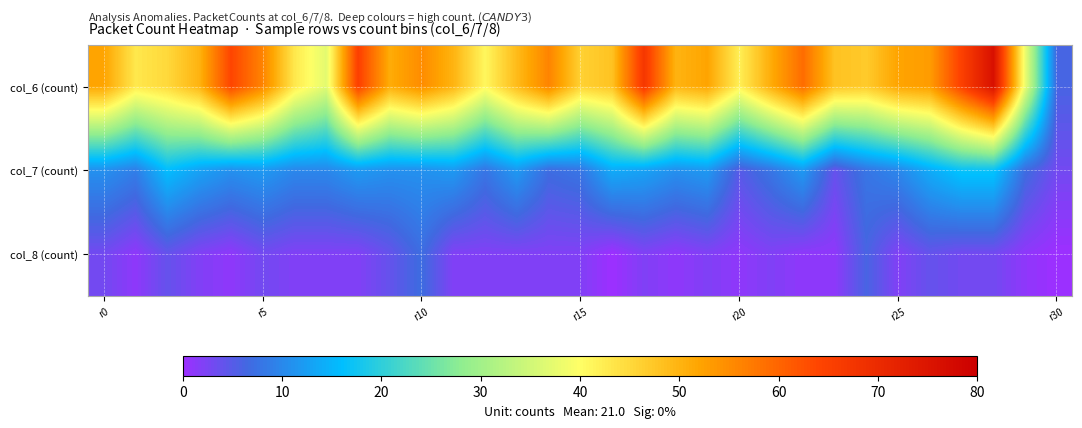

How many distinct data groups are displayed?

3